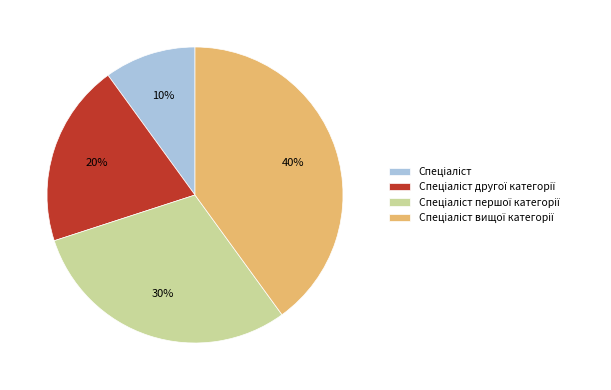

Is there any slice that represents more than half of the pie?

No